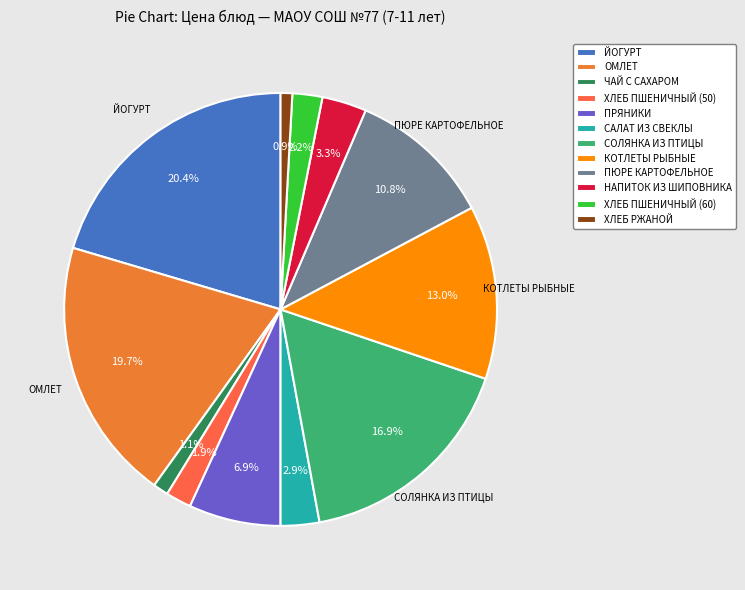

Rank the categories by value from lowest to highest.

ХЛЕБ РЖАНОЙ, ЧАЙ С САХАРОМ, ХЛЕБ ПШЕНИЧНЫЙ (50), ХЛЕБ ПШЕНИЧНЫЙ (60), САЛАТ ИЗ СВЕКЛЫ, НАПИТОК ИЗ ШИПОВНИКА, ПРЯНИКИ, ПЮРЕ КАРТОФЕЛЬНОЕ, КОТЛЕТЫ РЫБНЫЕ, СОЛЯНКА ИЗ ПТИЦЫ, ОМЛЕТ, ЙОГУРТ